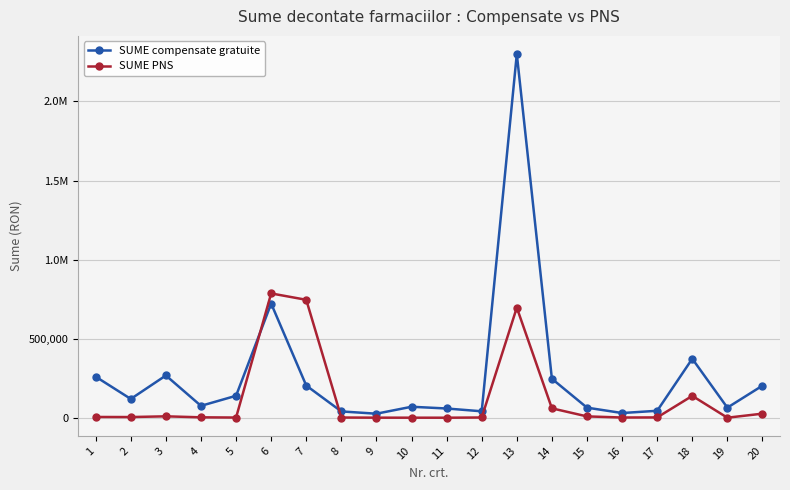

Is this an area chart (filled region under the line)?

No